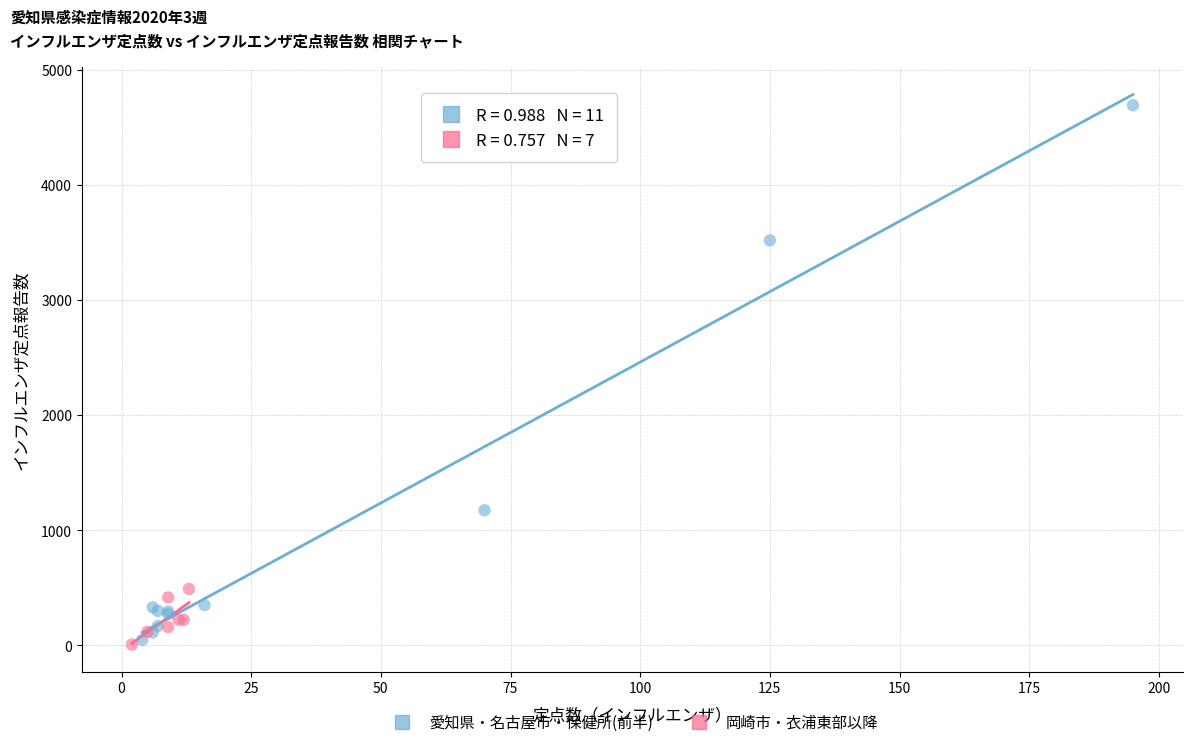

Which series reaches the maximum Y coordinate?

愛知県・名古屋市・保健所(前半)